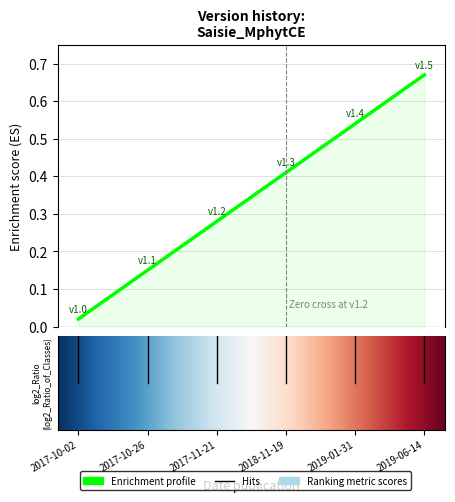

Rank the categories by value from lowest to highest.

2017-10-02, 2017-10-26, 2017-11-21, 2018-11-19, 2019-01-31, 2019-06-14